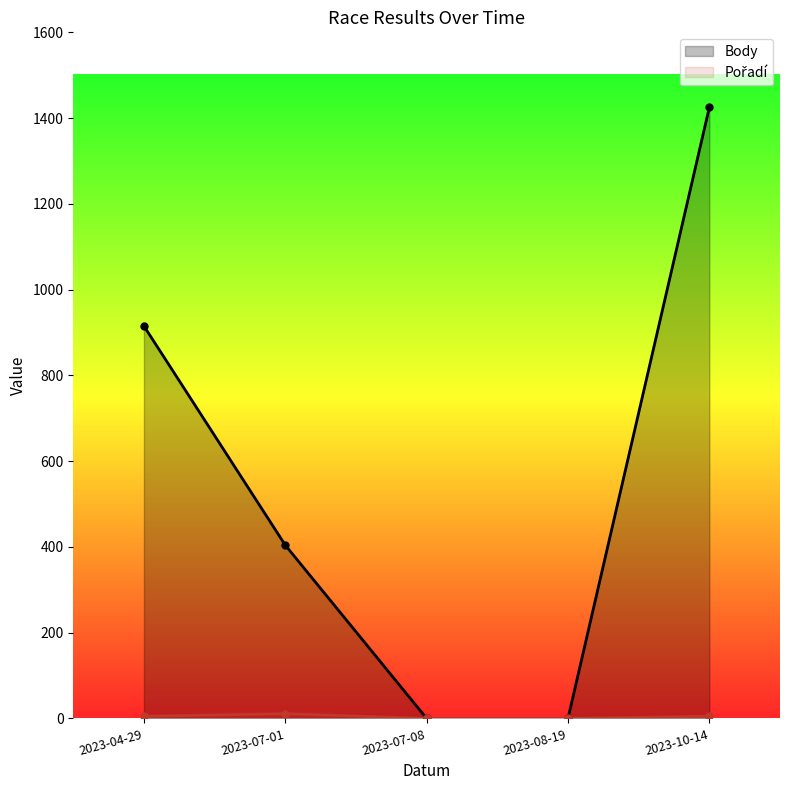

True or false: Body and Pořadí intersect in this chart.

False